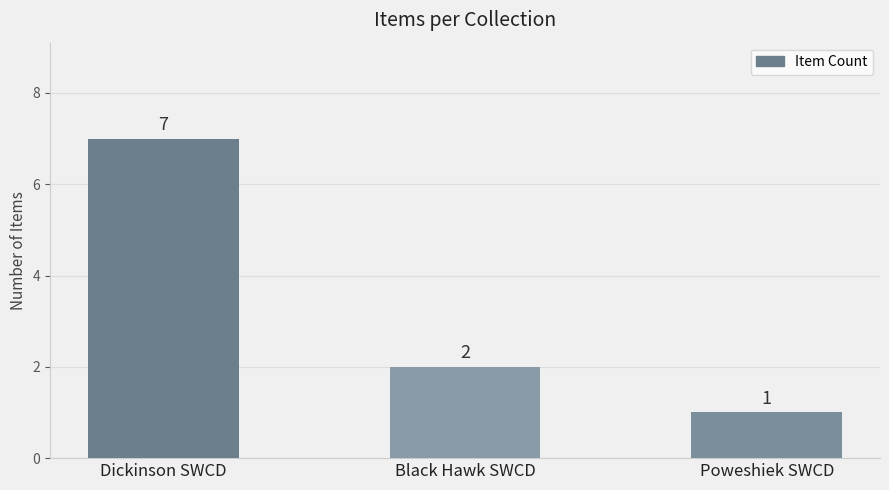

List the labels in order of value, largest first.

Dickinson SWCD, Black Hawk SWCD, Poweshiek SWCD